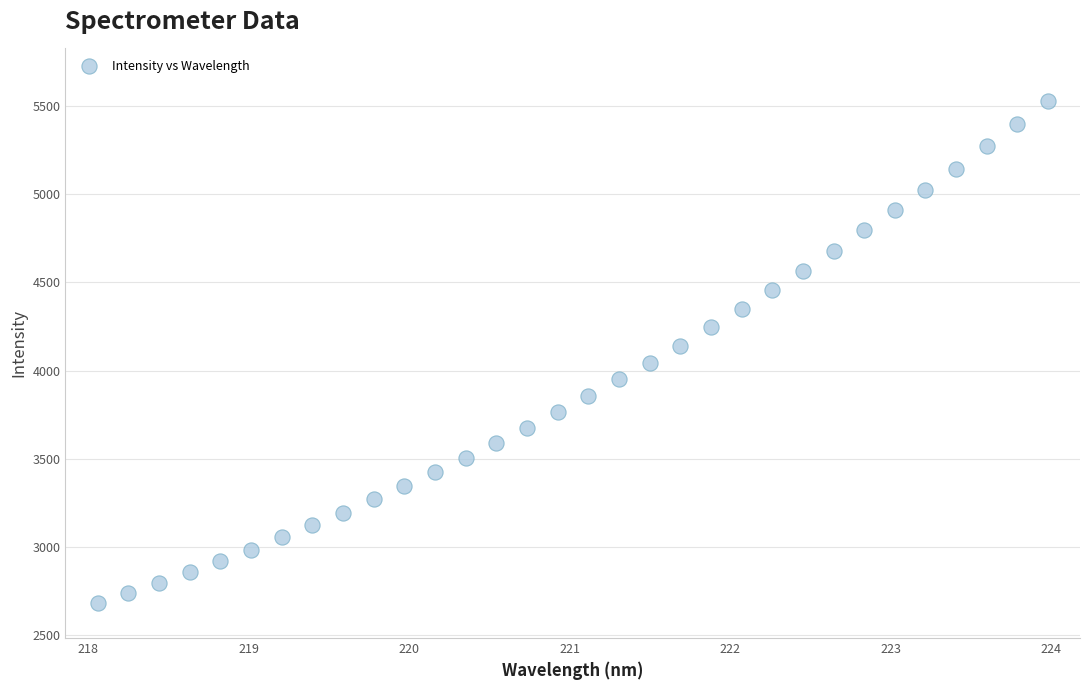

What is the range of Y values (max minus min)?

2843.3